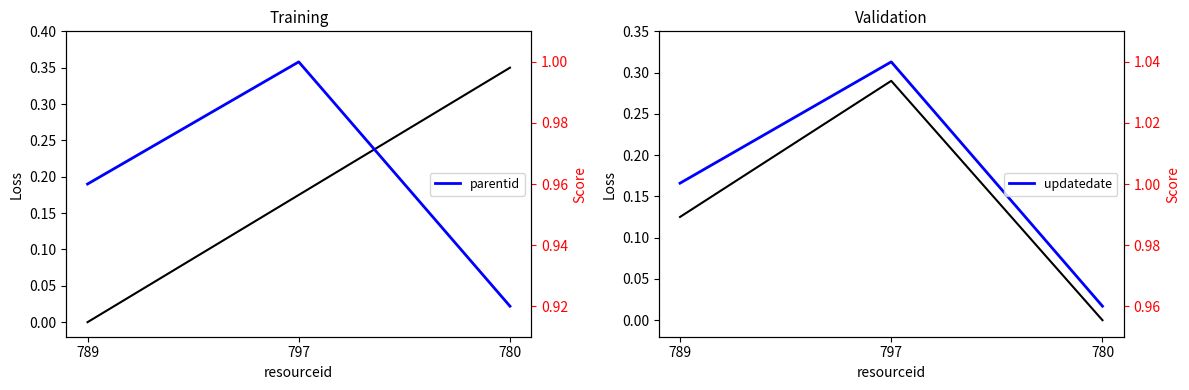

How many categoryid values are between 0 and 1?

3